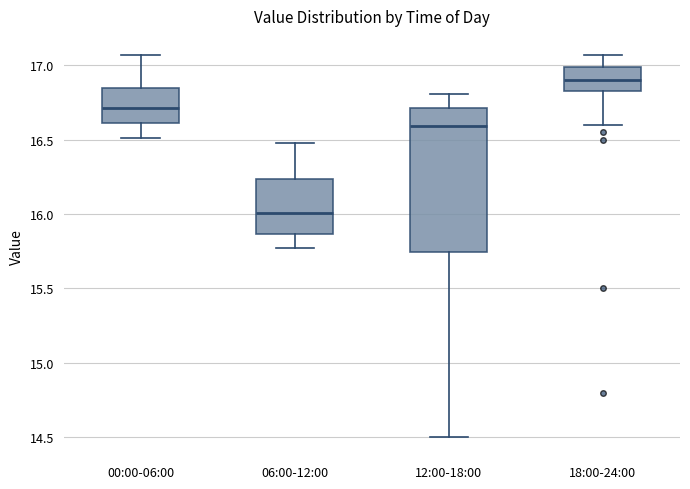

Which box's median line is the lowest?

06:00-12:00